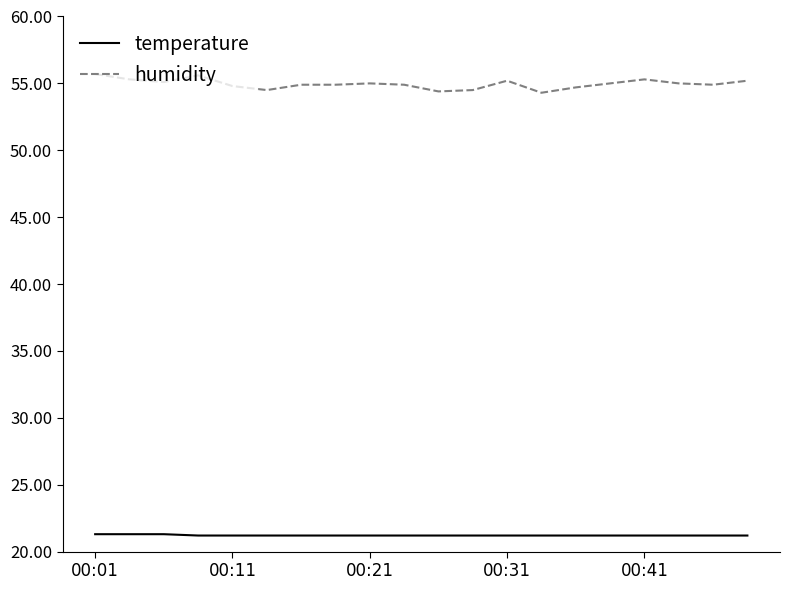

What is the greatest value displayed?

55.7